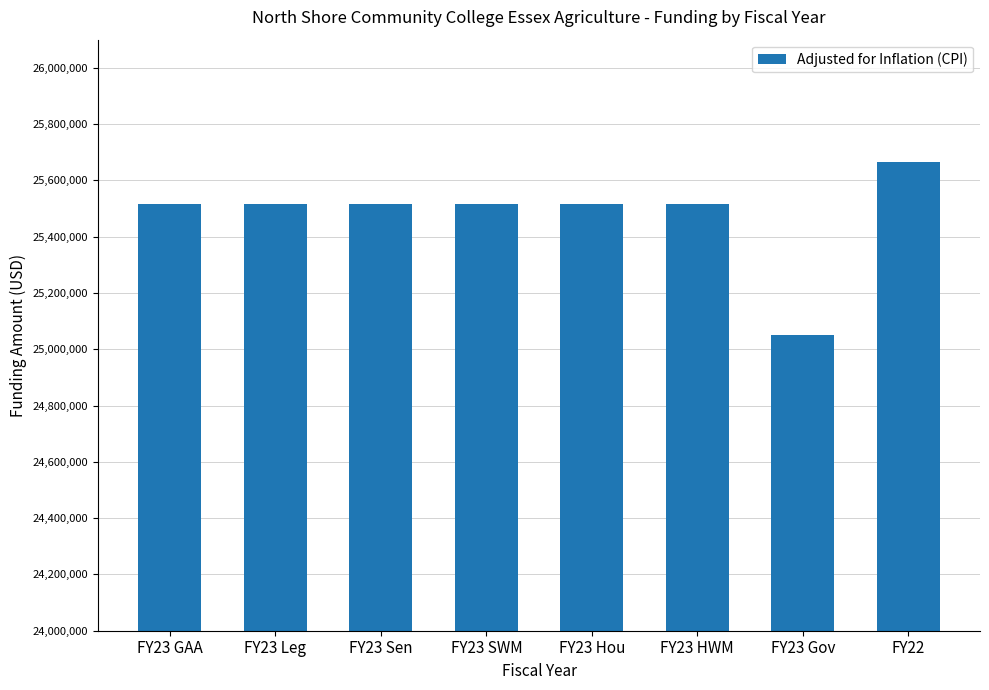

The value at FY23 HWM is 6307244. True or false?

False